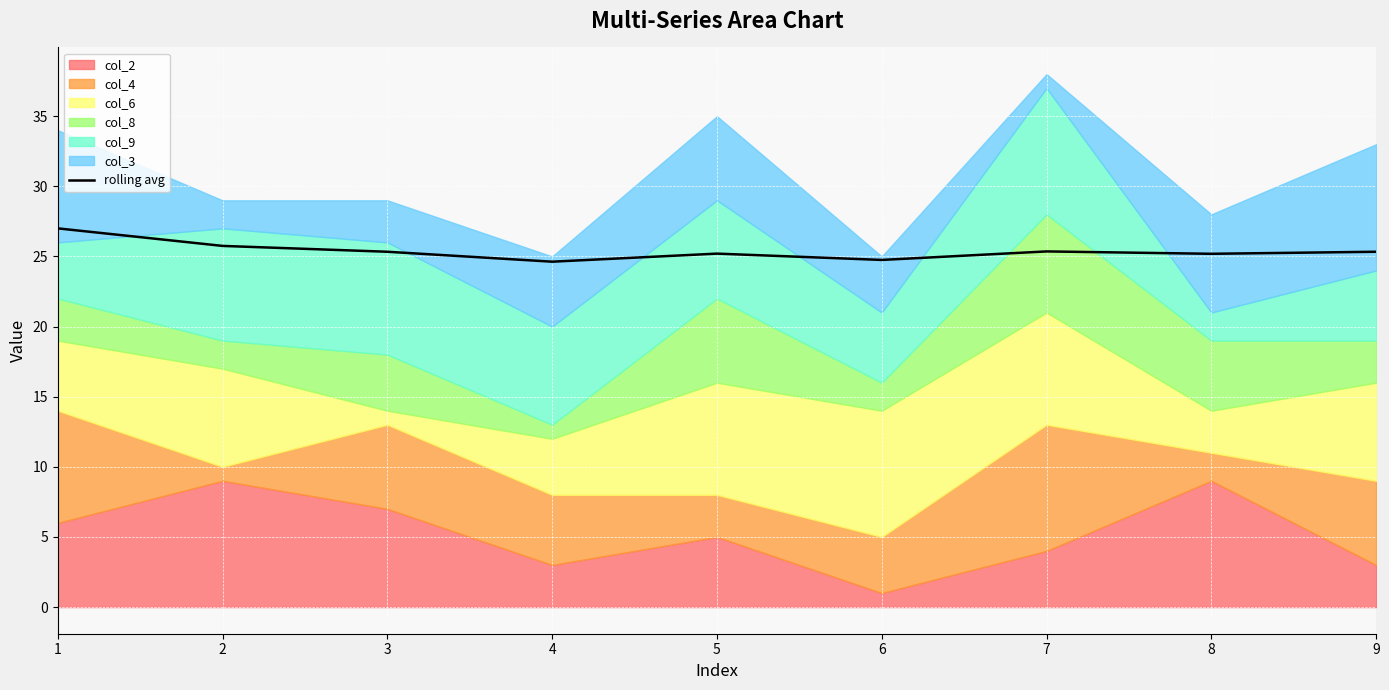

What is the lowest value of the rolling avg series?

24.6